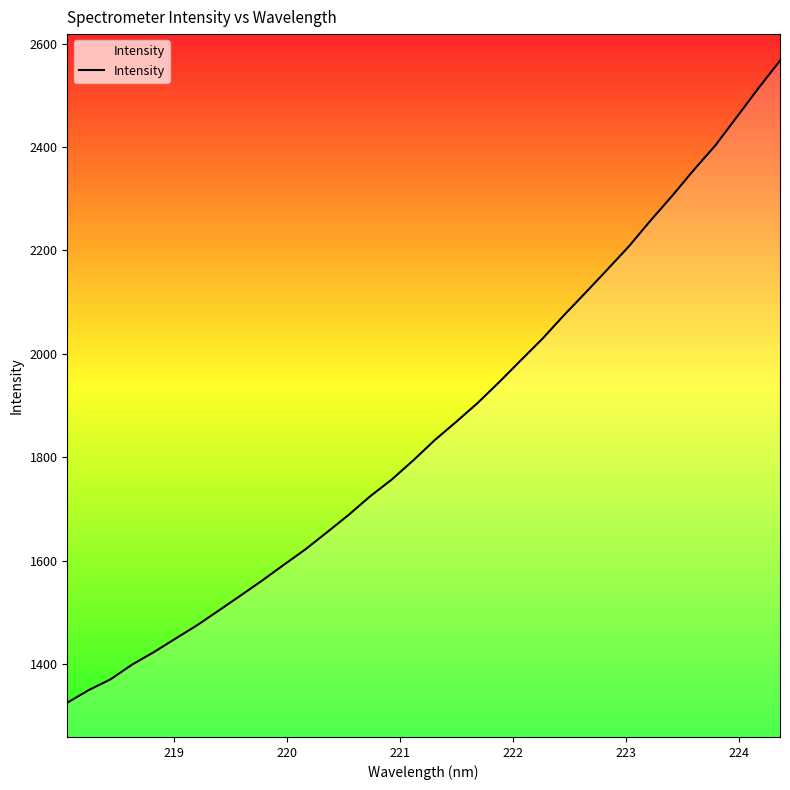

How many values are below 1833?

17